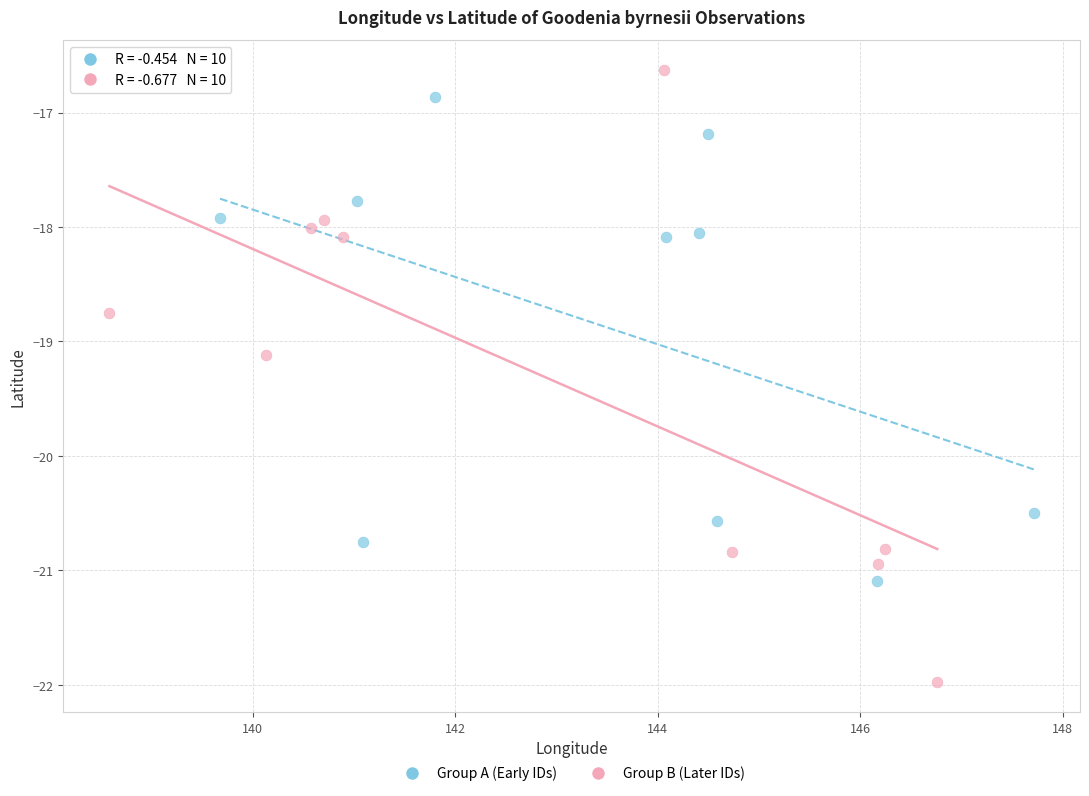

Which series contains the highest Y value?

Group B (Later IDs)